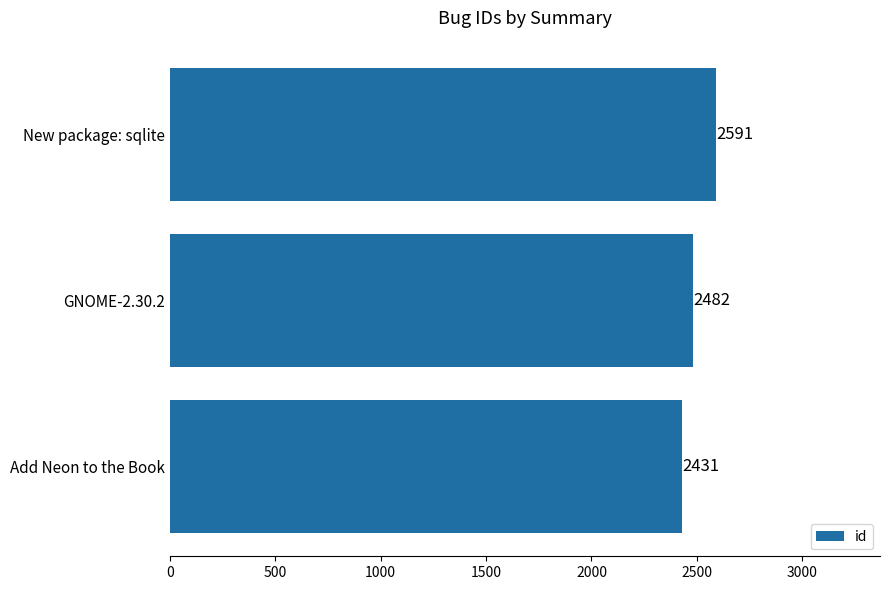

Does the chart contain stacked bars?

No